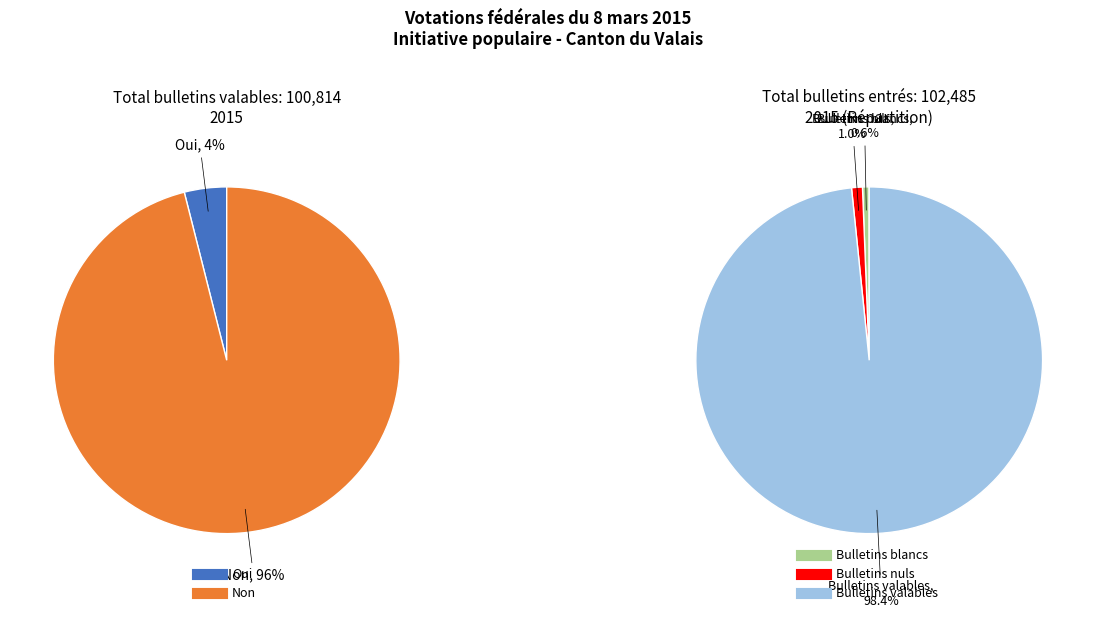

How many slices are in this pie chart?

2